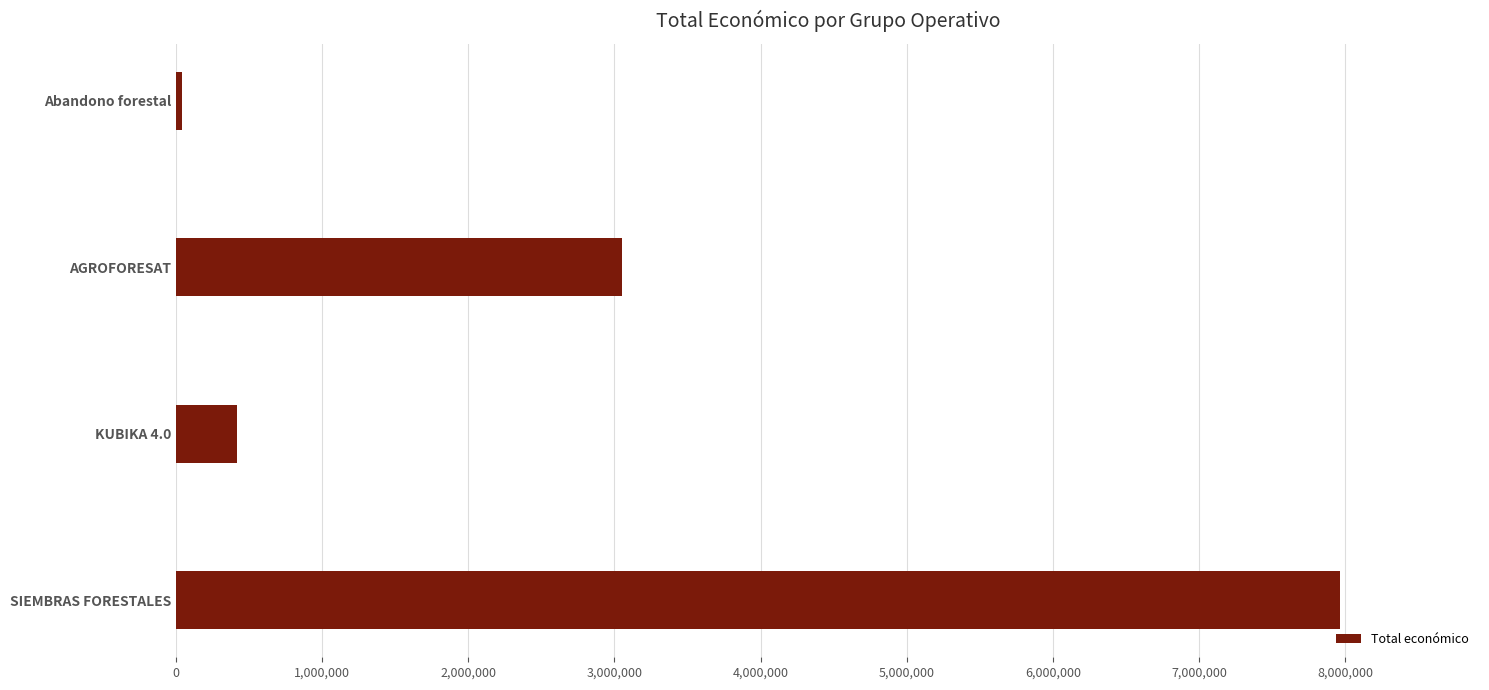

How many data points are less than 3051573?

2